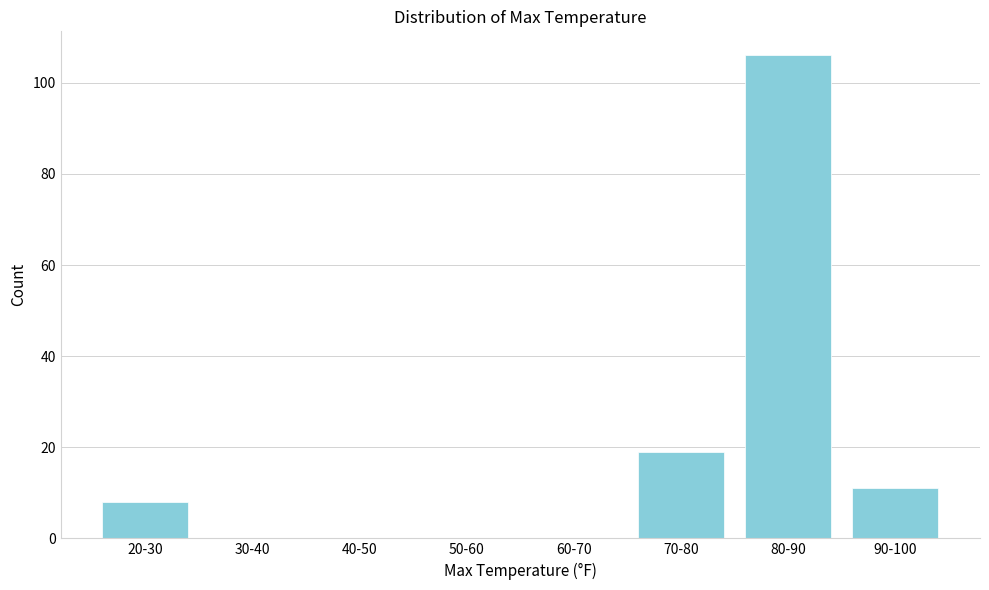

Reading right to left, extract all data points from this chart.

90-100=11	80-90=106	70-80=19	60-70=0	50-60=0	40-50=0	30-40=0	20-30=8